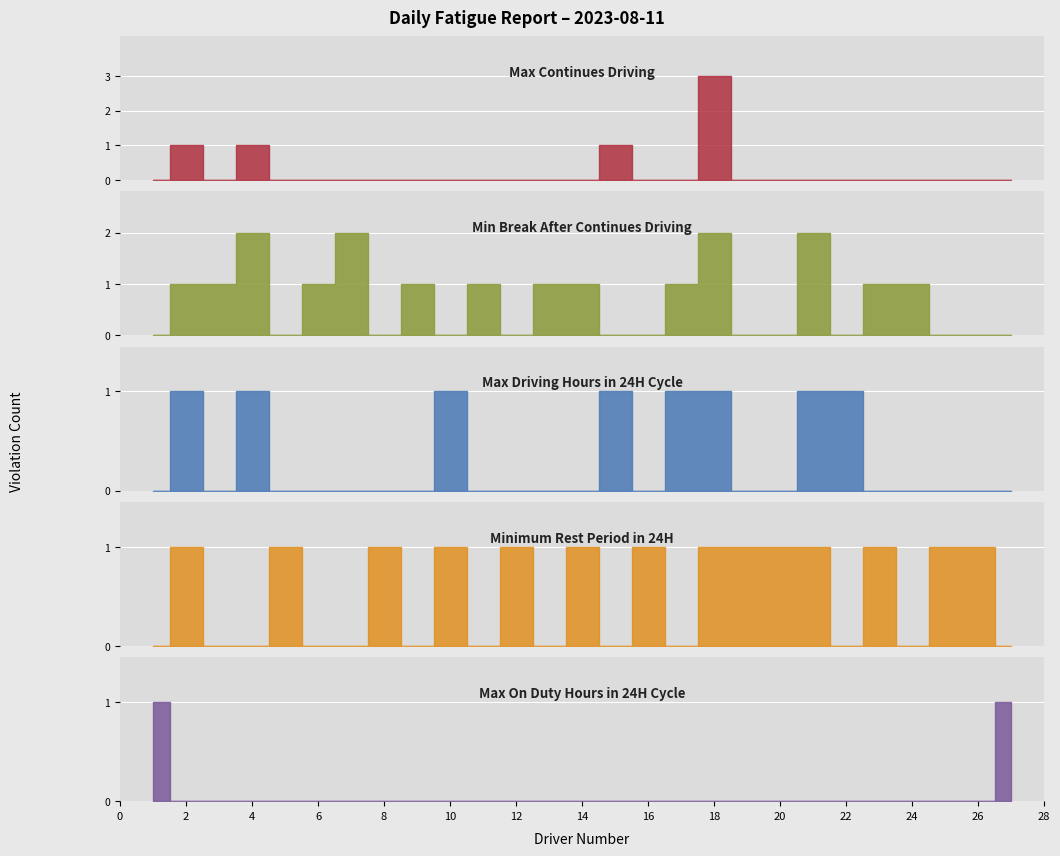

List the series in order of their peak value, highest first.

Max Continues Driving, Min Break After Continues, Max Driving Hours 24H, Min Rest Period 24H, Max On Duty Hours 24H